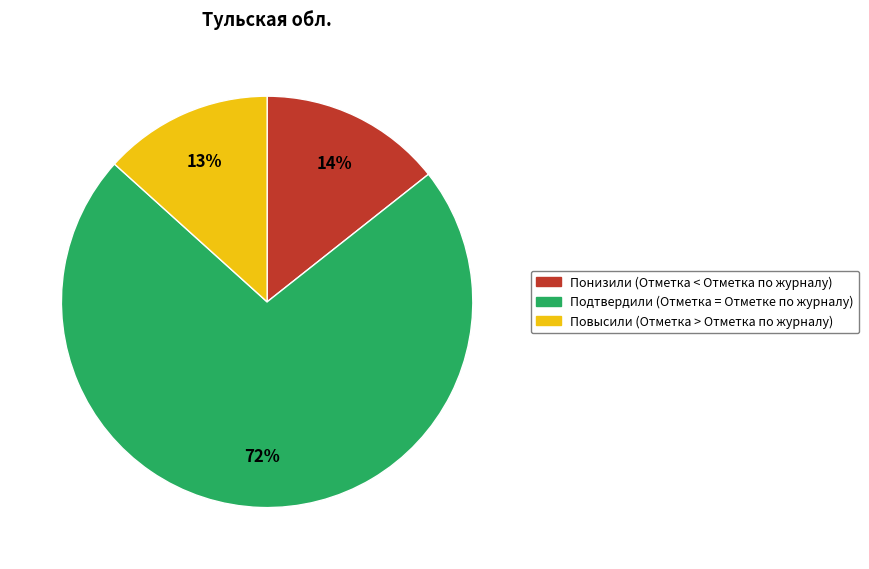

Which has a higher value, Понизили (Отметка < Отметка по журналу) or Повысили (Отметка > Отметка по журналу)?

Понизили (Отметка < Отметка по журналу)